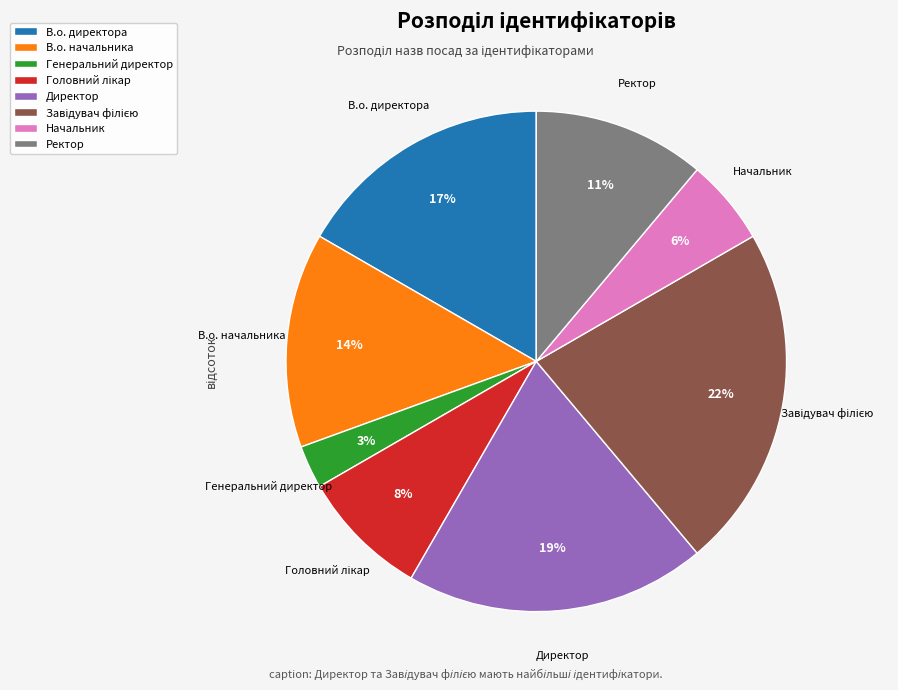

Is there a majority slice in this chart?

No